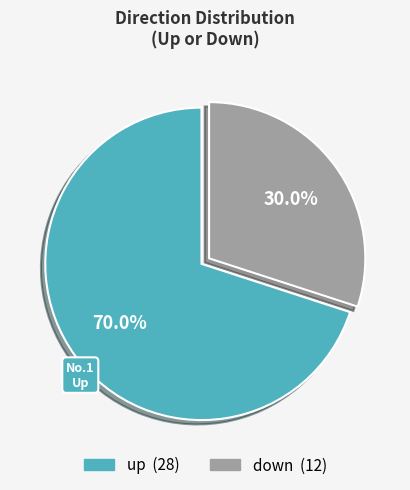

The down slice represents 30% of the pie. True or false?

True